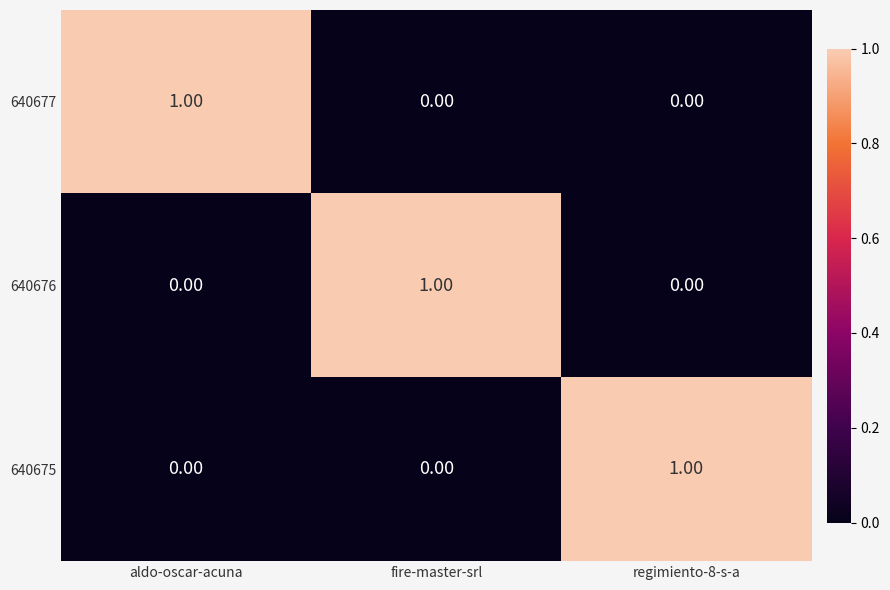

How many data points in 640677 are above 0?

1